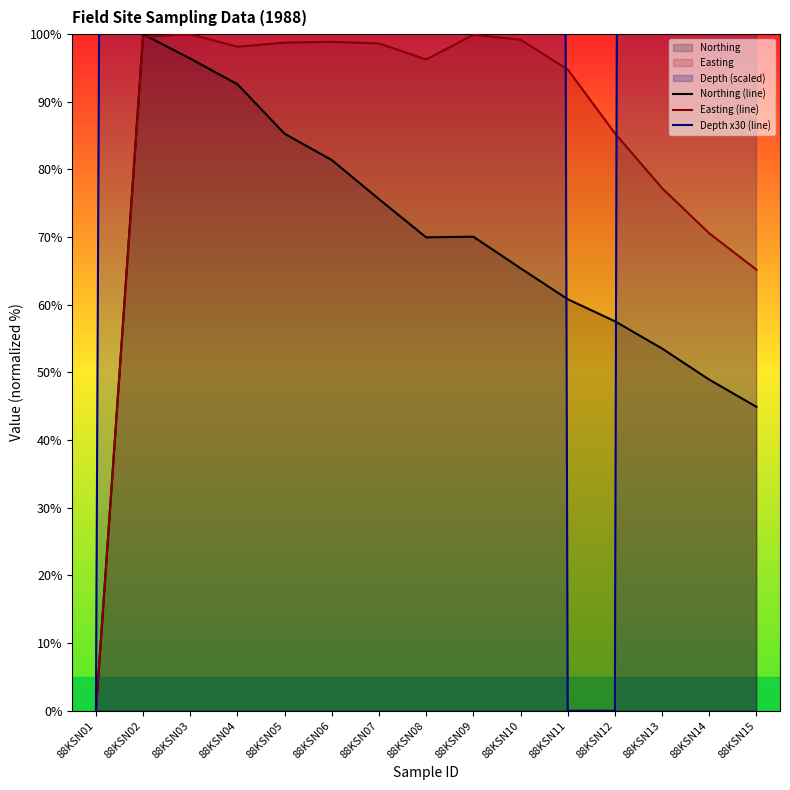

Which label corresponds to the largest value in the chart?

88KSN06